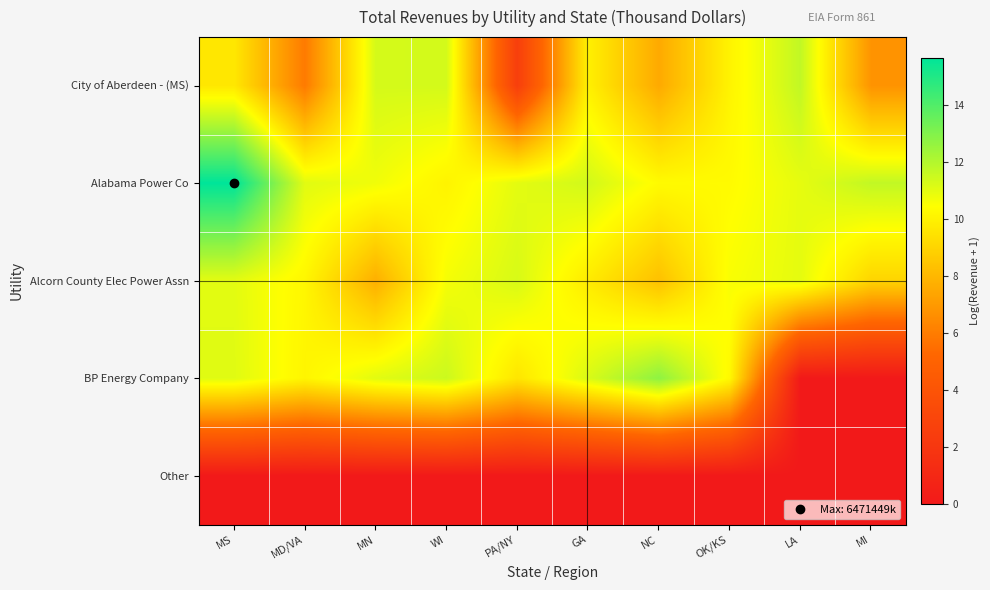

How many categories are shown in the chart?

10